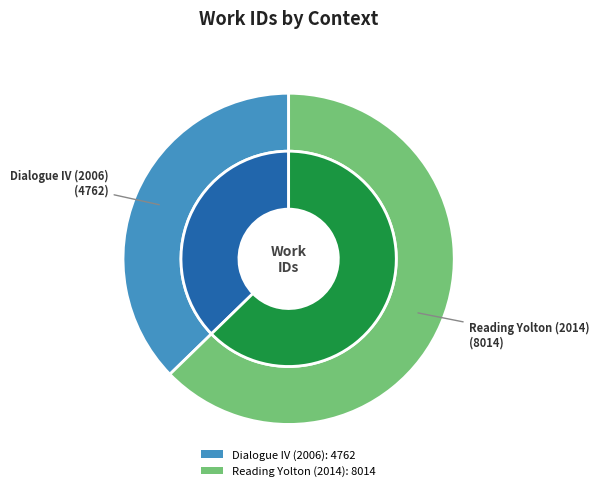

True or false: Reading Yolton (2014) accounts for 63% of the total.

True